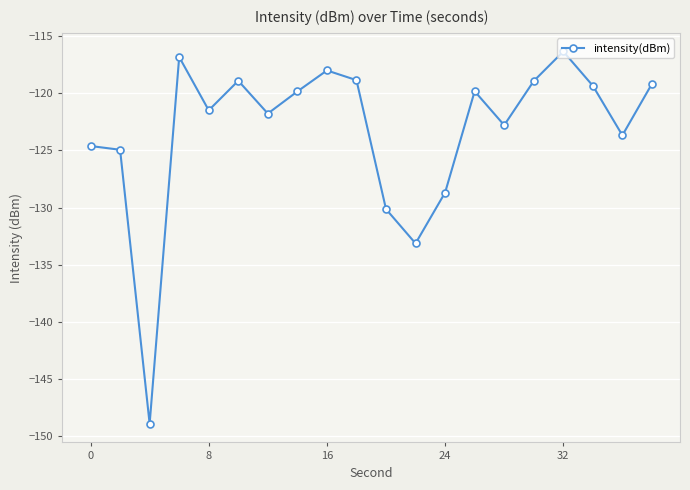

What is the average value?

-123.3